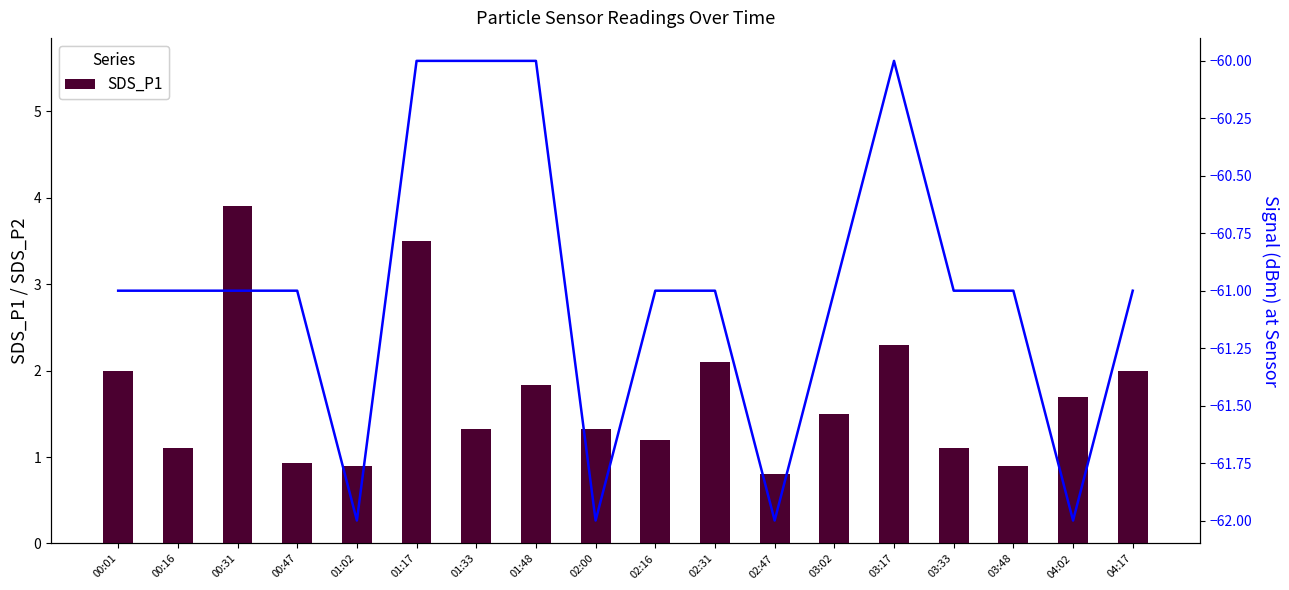

Where is SDS_P2 nearest to the value 0?

01:33